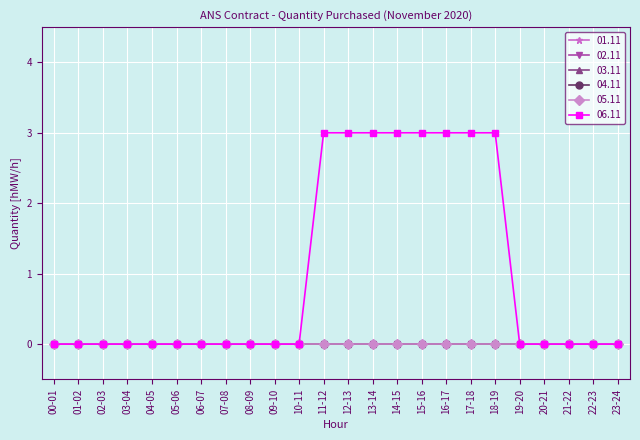

How many lines are shown in the chart?

6